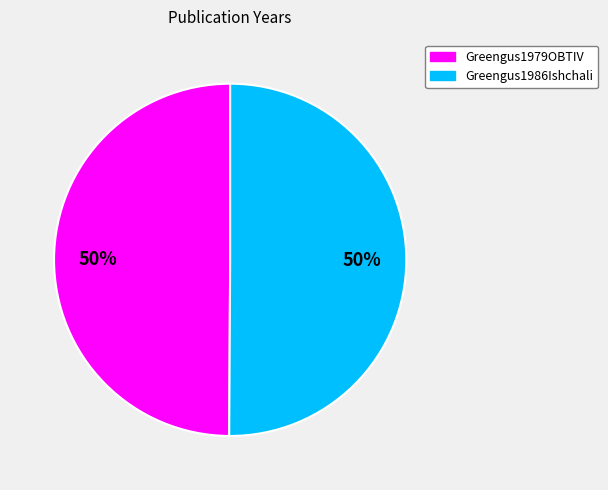

The Greengus1986Ishchali slice represents 50% of the pie. True or false?

True